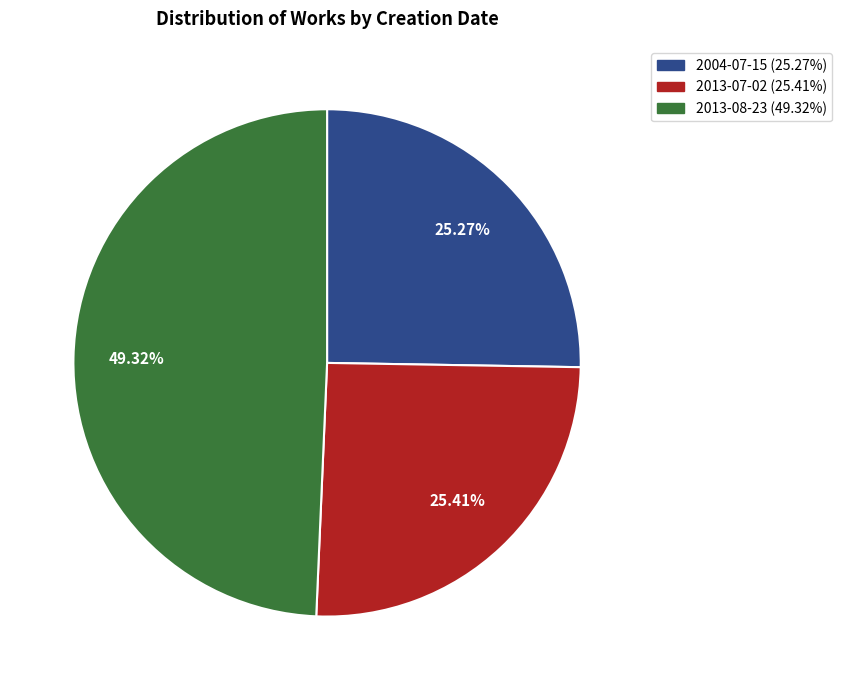

How much of the chart is everything except 2013-08-23?

50.7%